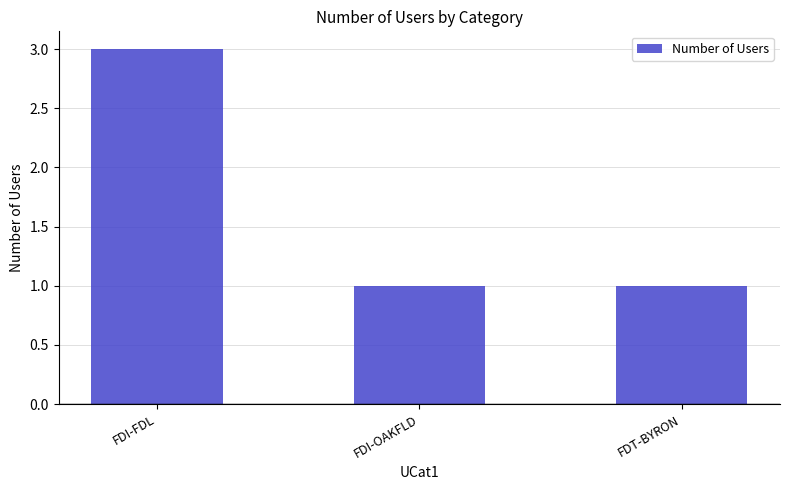

Is it true that the value at FDI-FDL is 1?

False